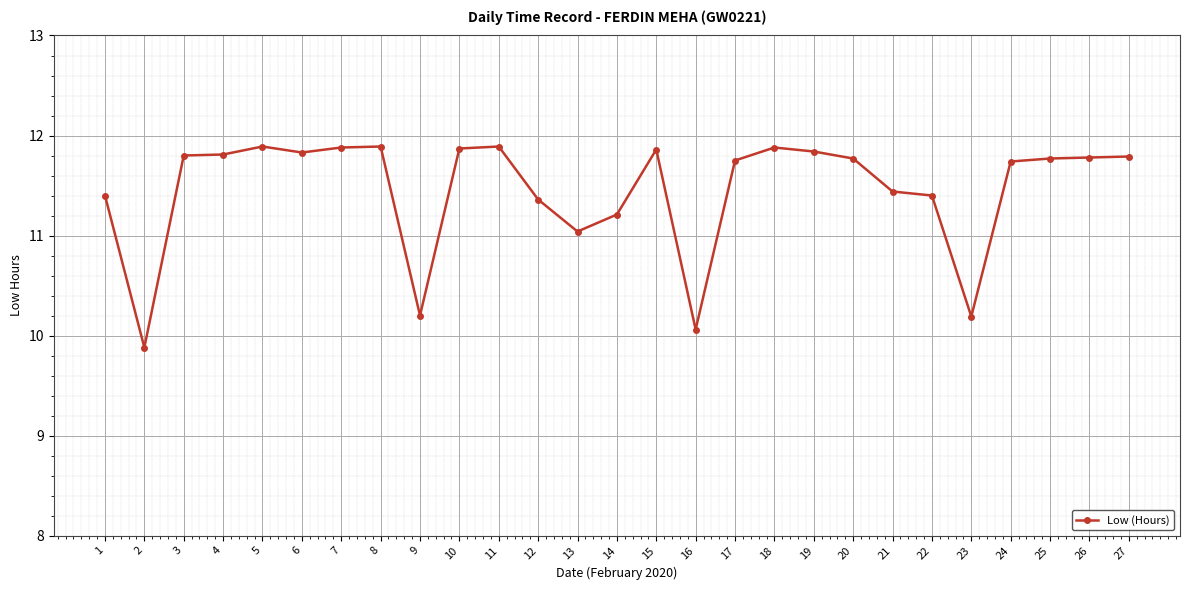

How many data points are less than 11?

4